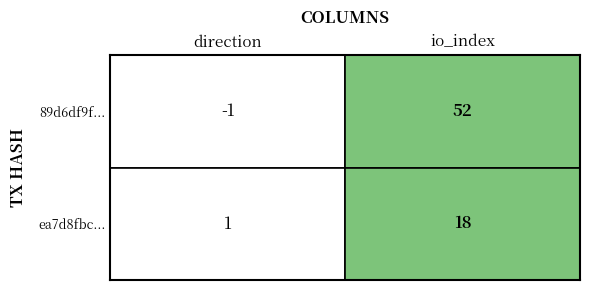

Which series has the largest range (max minus min)?

89d6df9f3eef421e63235176c8ce59a53c66c66